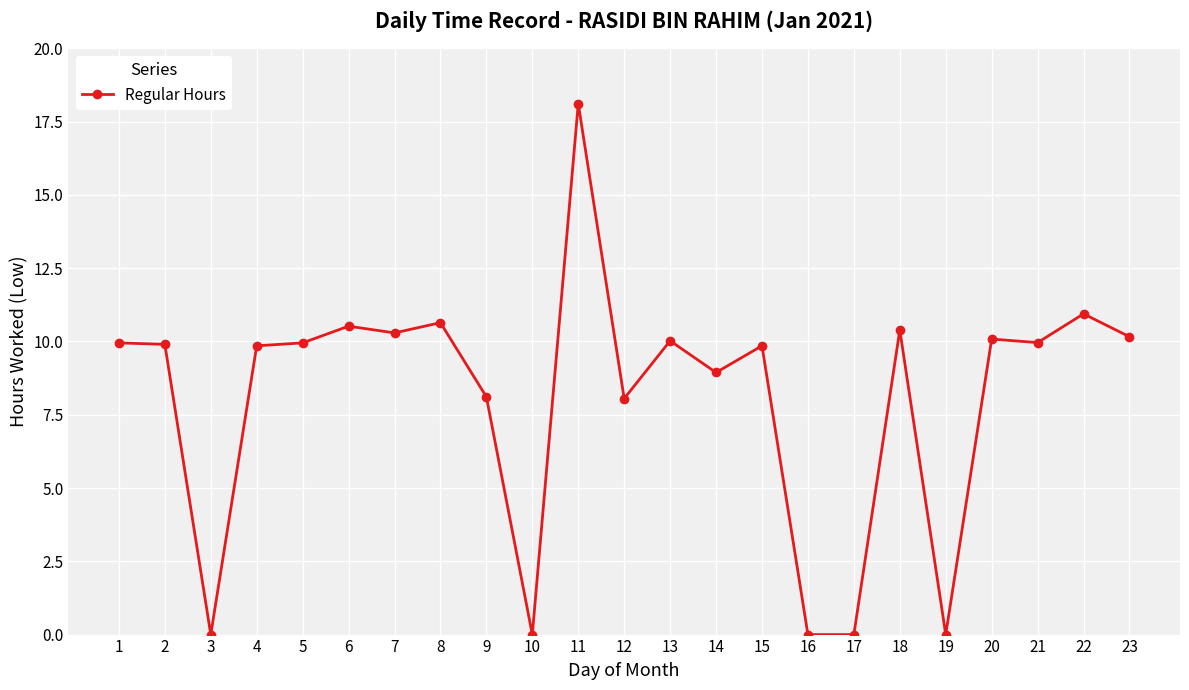

Where is the first local minimum?

3